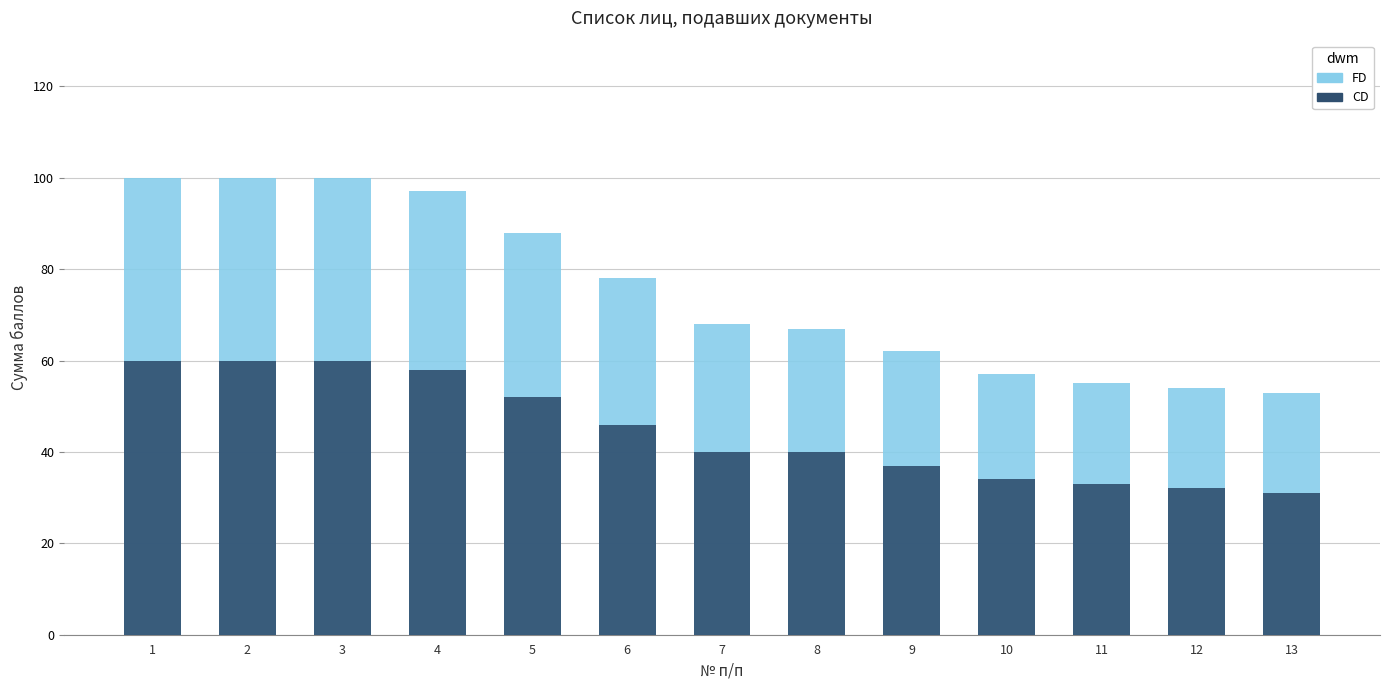

Which has a higher value, 6 or 8?

6